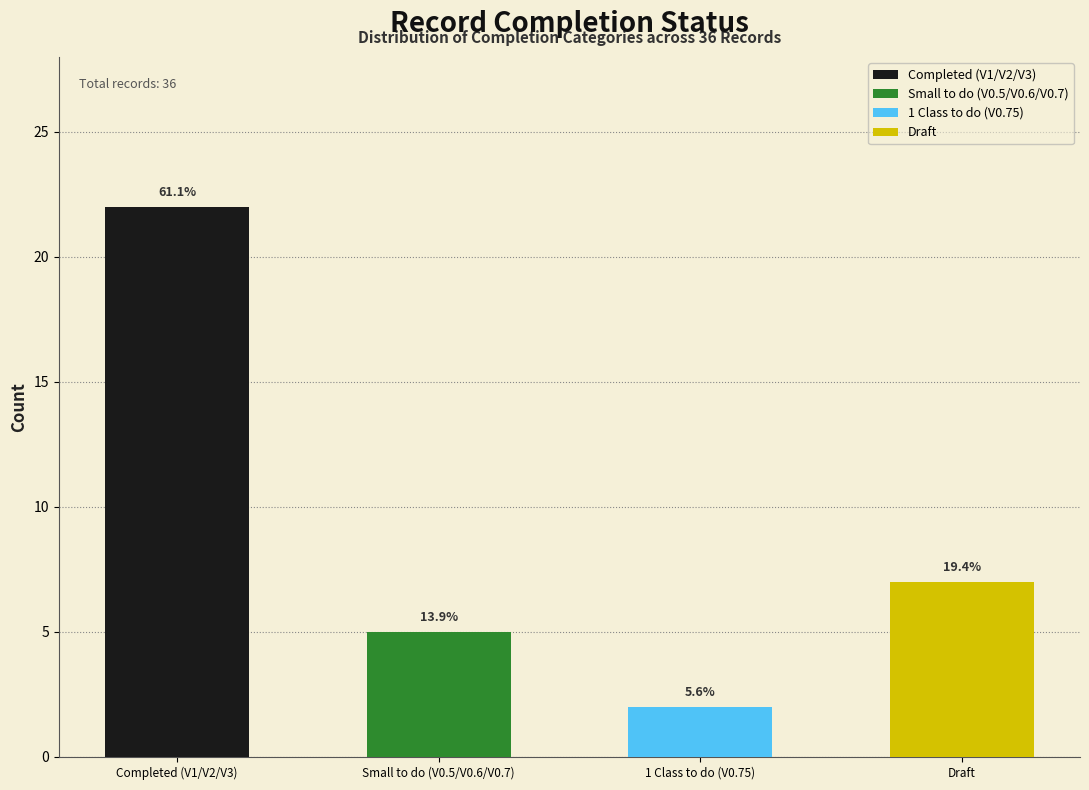

What is the minimum value shown in the chart?

2